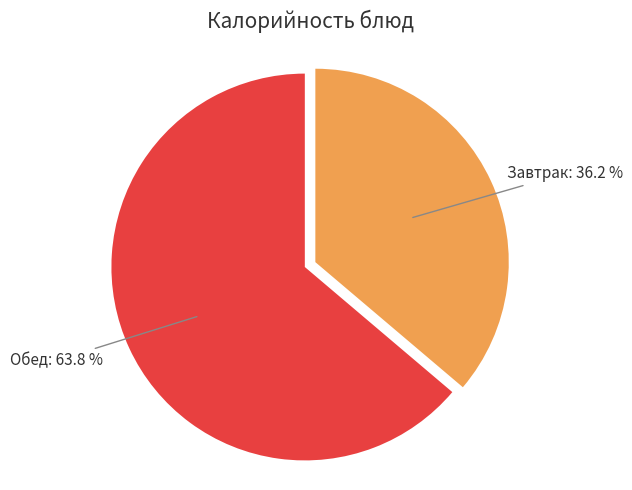

What percentage do Завтрак and Обед together represent?

100.0%